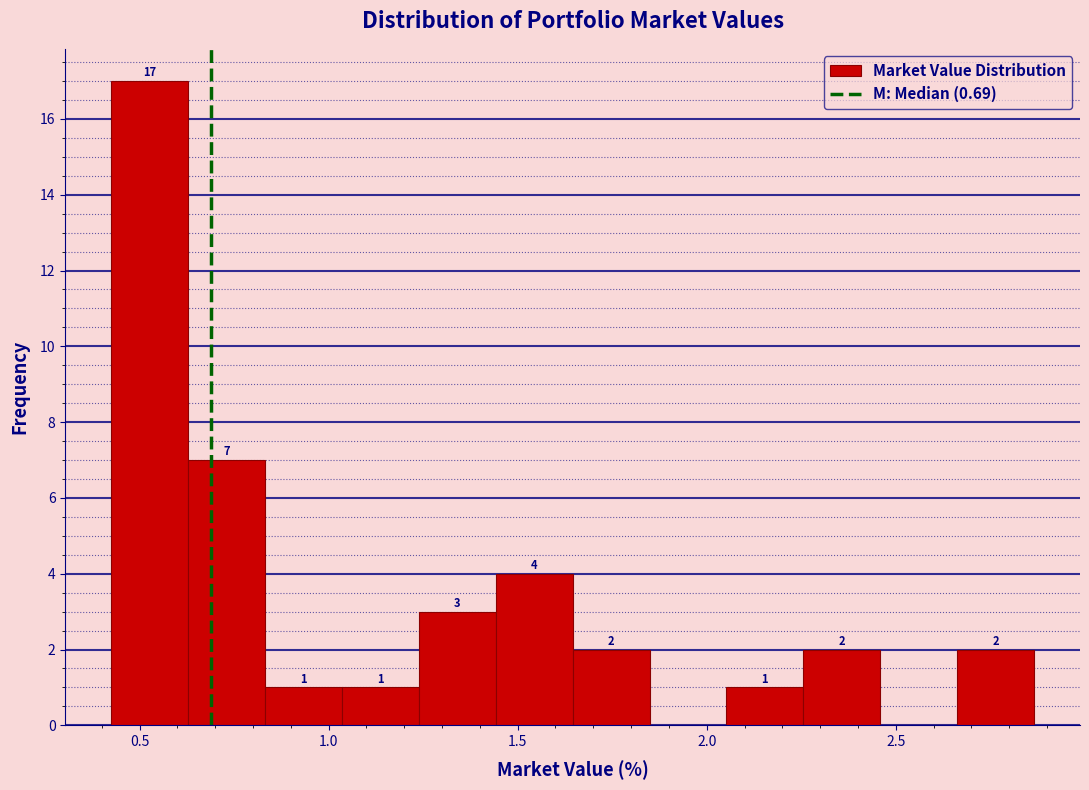

Over which range of the x-axis is the bar tallest?

0.45 to 0.65